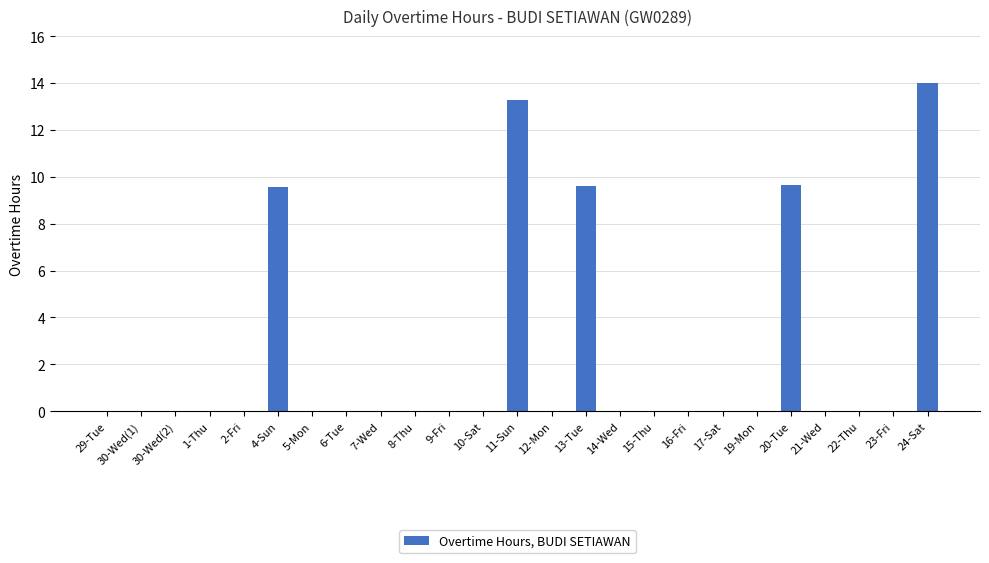

What is the sum of the values at 13-Tue and 12-Mon?

9.6